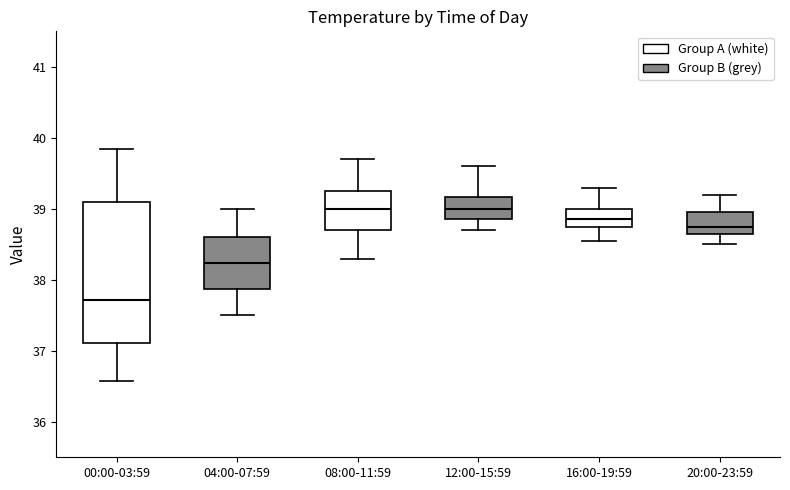

Where is the upper edge of the box for 12:00-15:59 on the y-axis? The values are not printed on the chart, so give them approximately, as read against the axis.

39.2